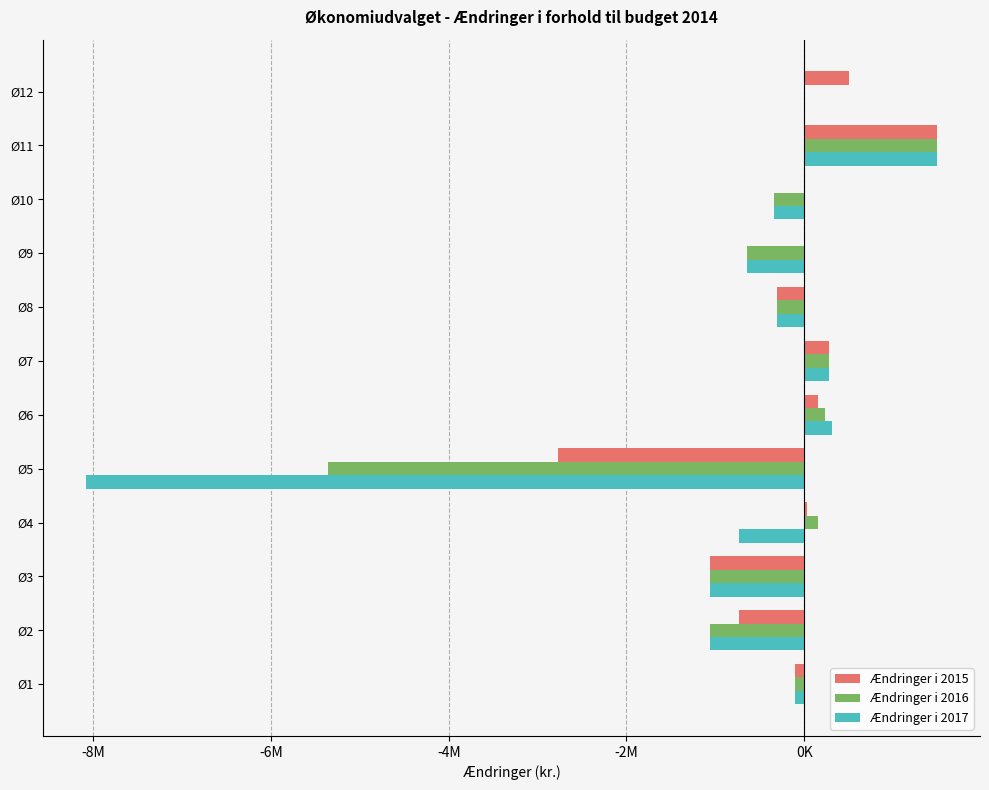

What are all the series names shown in the legend?

Ændringer i 2015, Ændringer i 2016, Ændringer i 2017